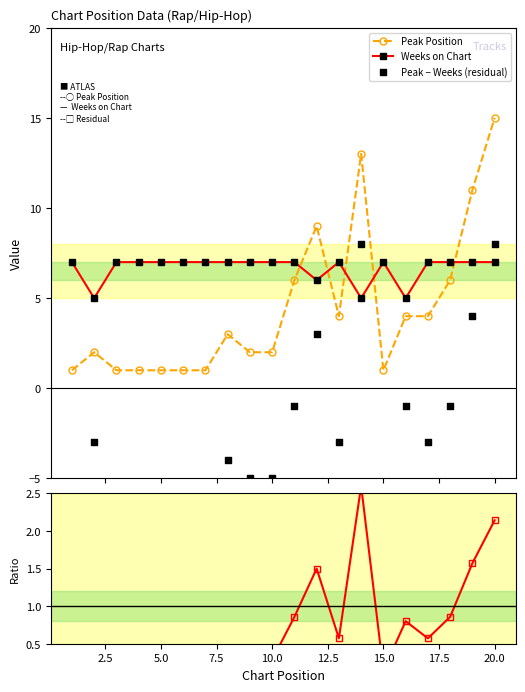

Which series contains the lowest Y value?

Peak − Weeks (residual)